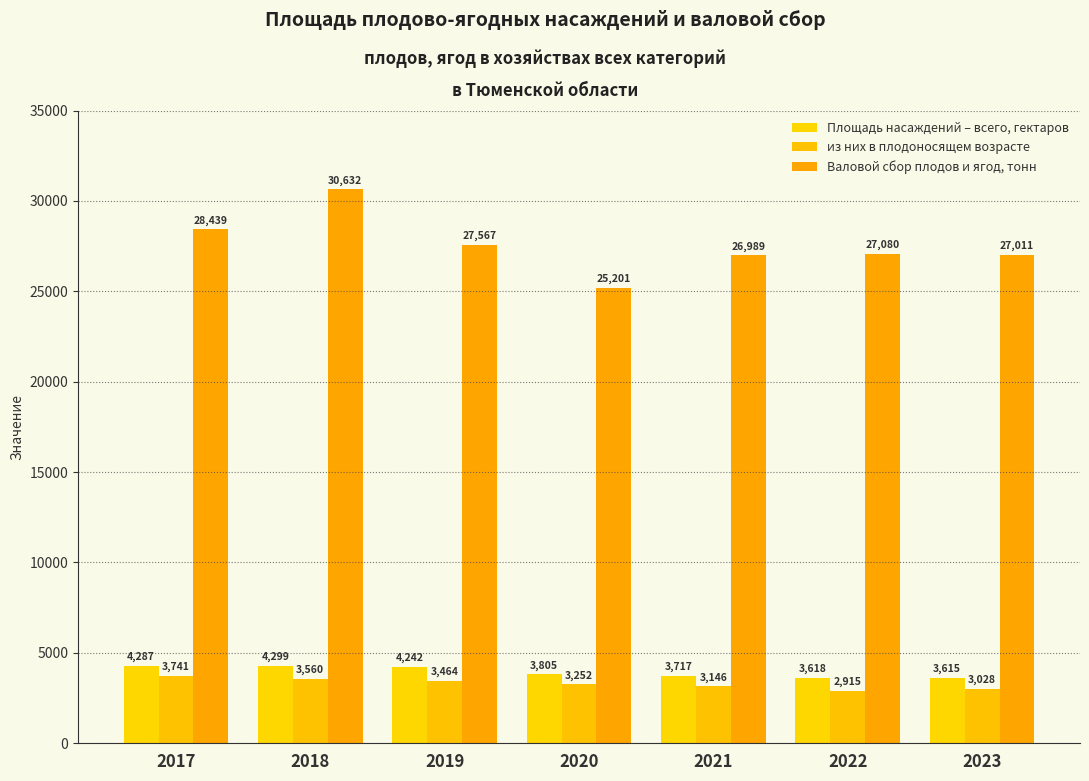

Where does the Валовой сбор плодов и ягод, тонн series first go above 27080?

2017